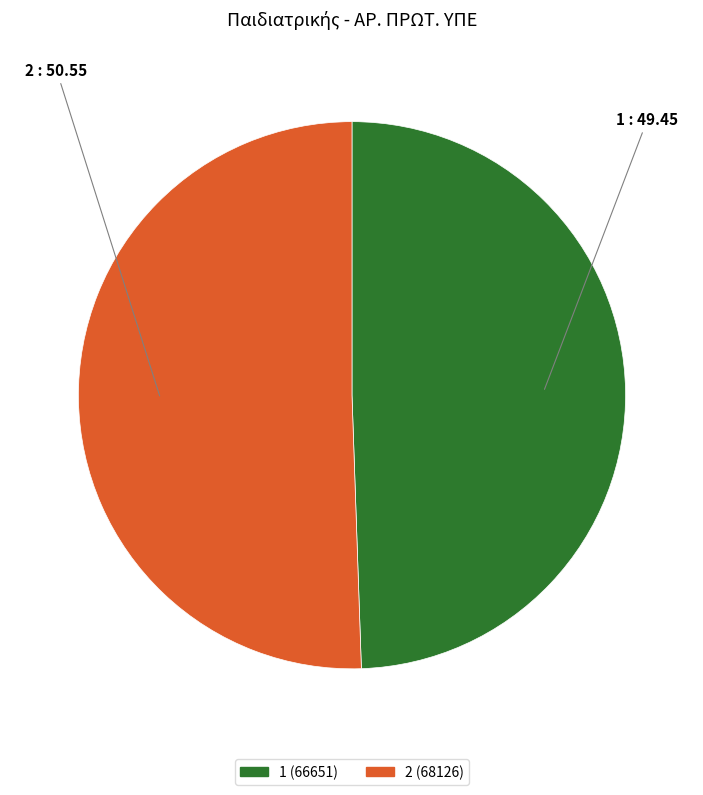

Count the number of slices in the pie.

2